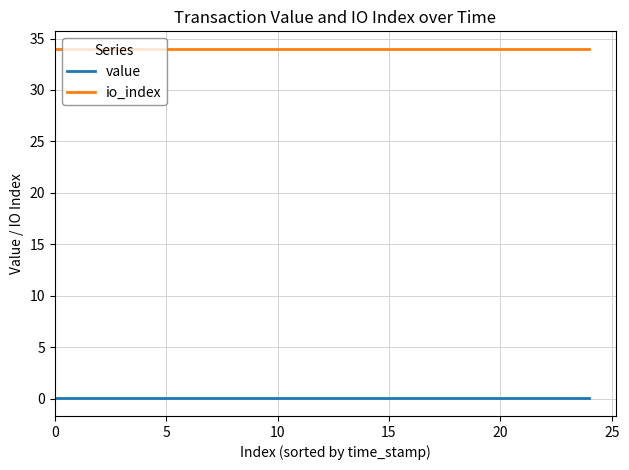

What is the maximum value for io_index?

34.0